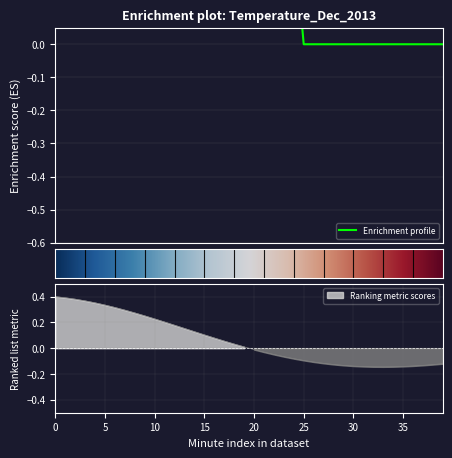

How many data points does each series have?

40